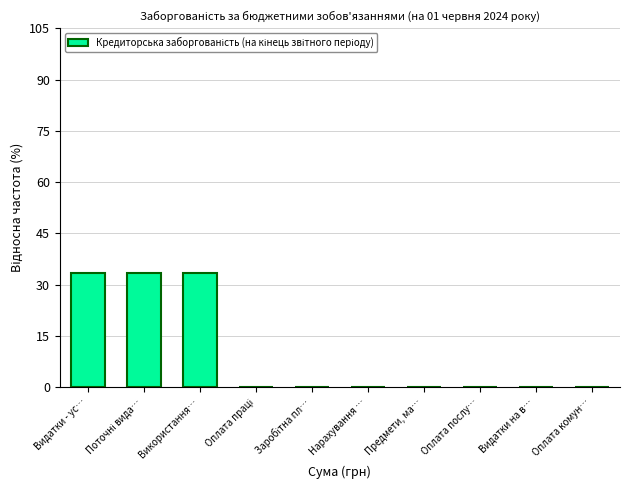

Reading left to right, extract all data points from this chart.

33.3	33.3	33.3	0.0	0.0	0.0	0.0	0.0	0.0	0.0